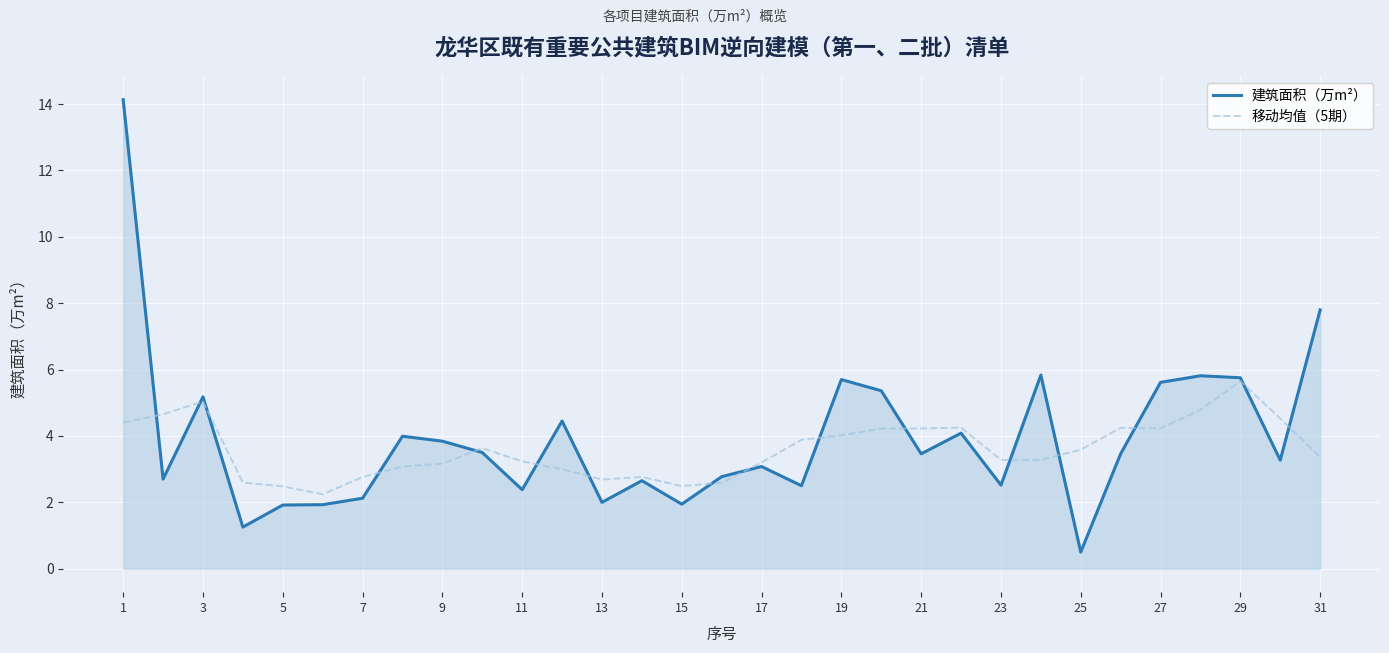

List the series in order of their peak value, highest first.

建筑面积（万m²）, 移动均值（5期）